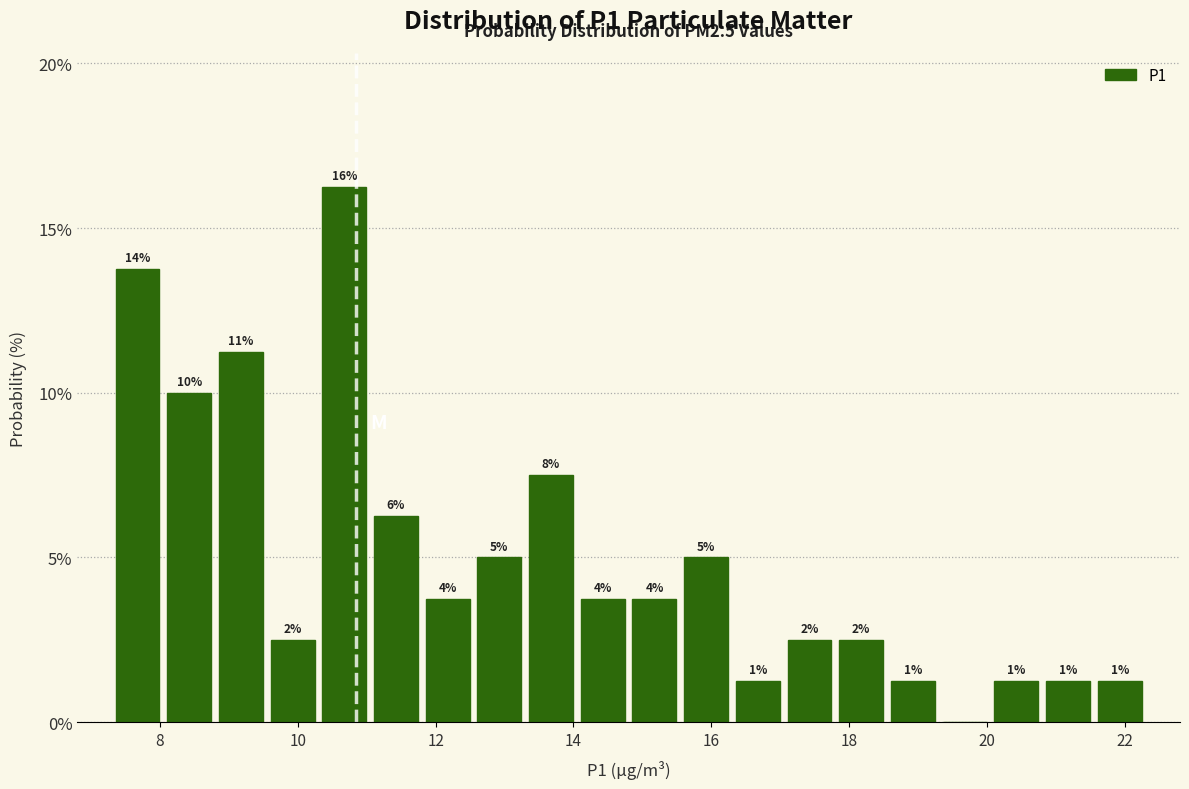

Around what value on the x-axis is the tallest bar? Give the approximate position of its centre, as read against the axis.

10.6